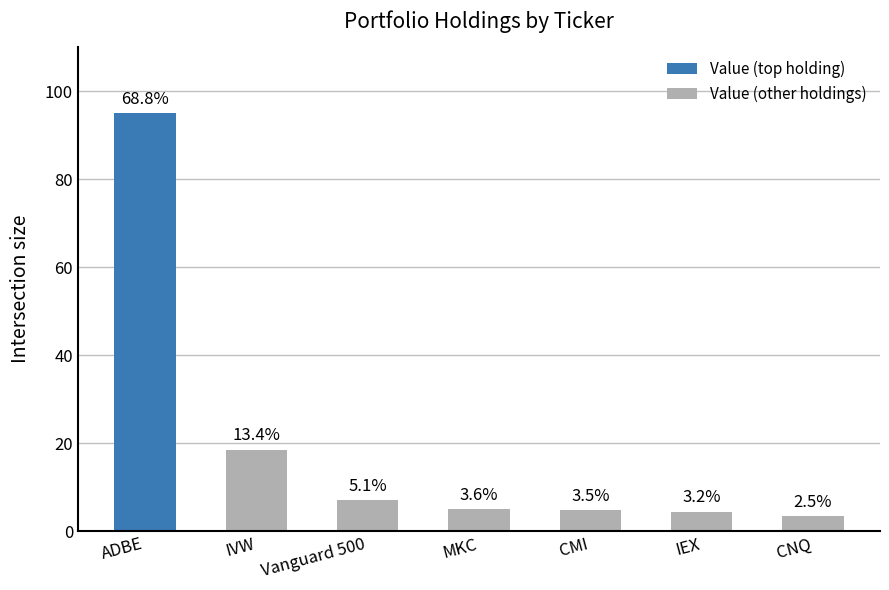

Reading left to right, what are all the values shown in this chart?

95.0	18.5	7.0	4.9	4.8	4.4	3.5